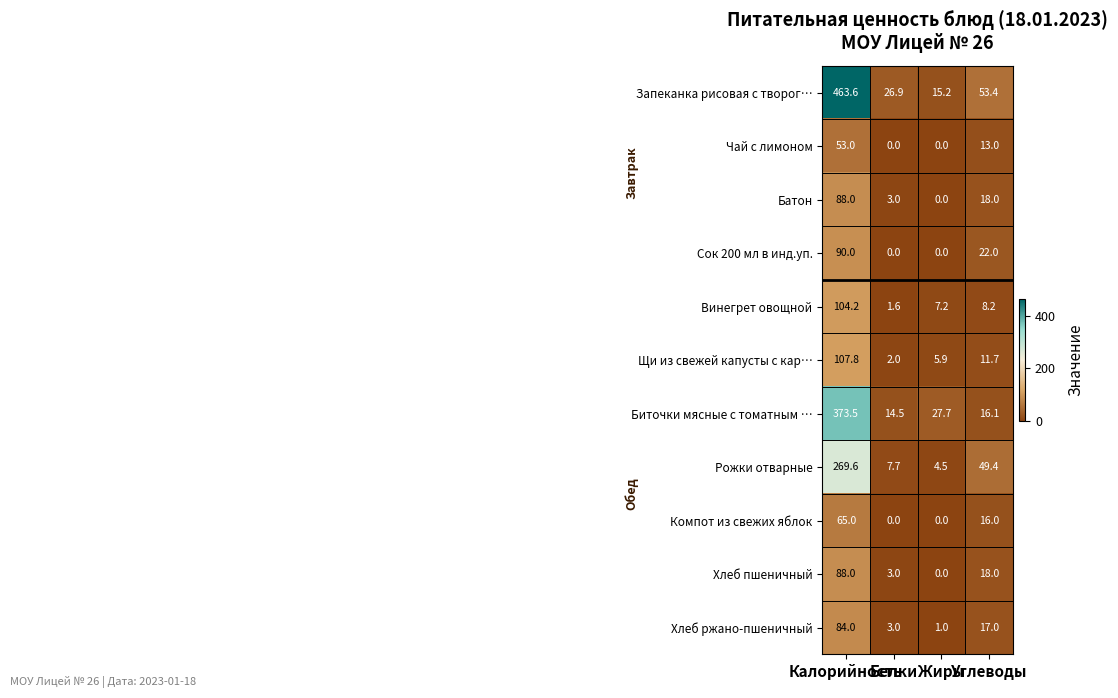

What is the difference between the maximum and second lowest values in the Батон series?

85.0